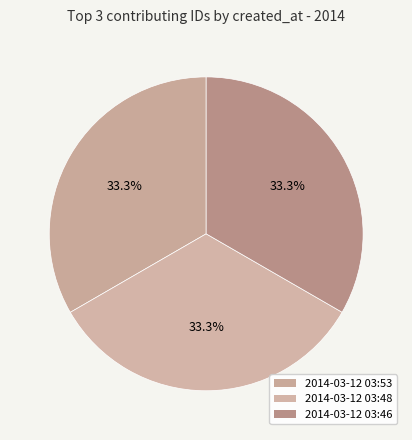

Count the number of slices in the pie.

3